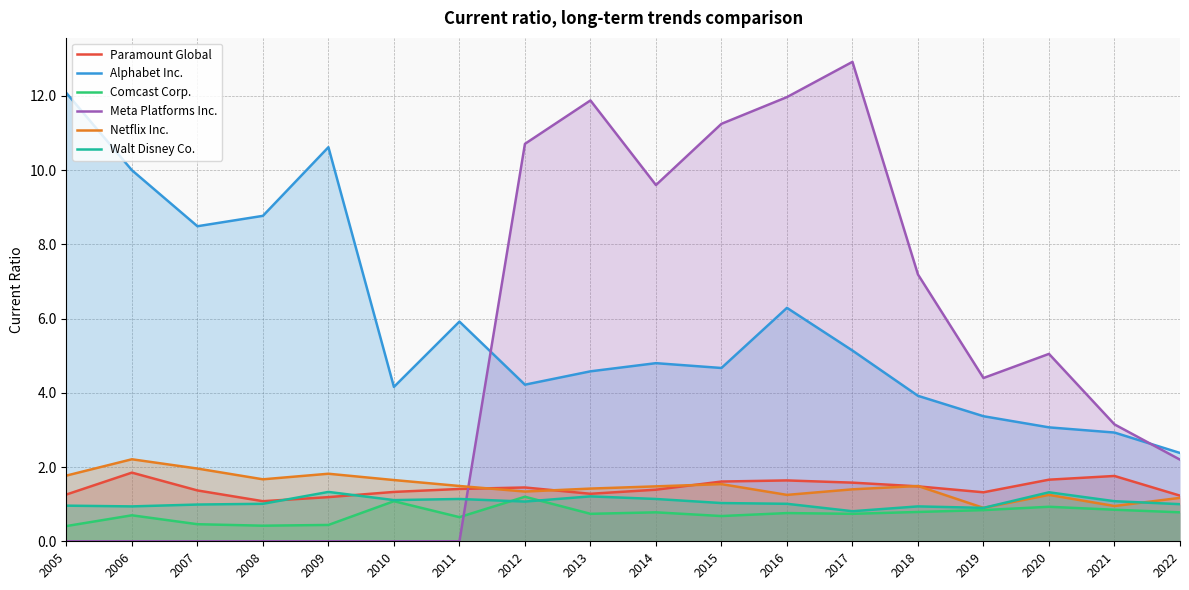

The Meta Platforms Inc. series shows 0.0 at 2009. True or false?

True